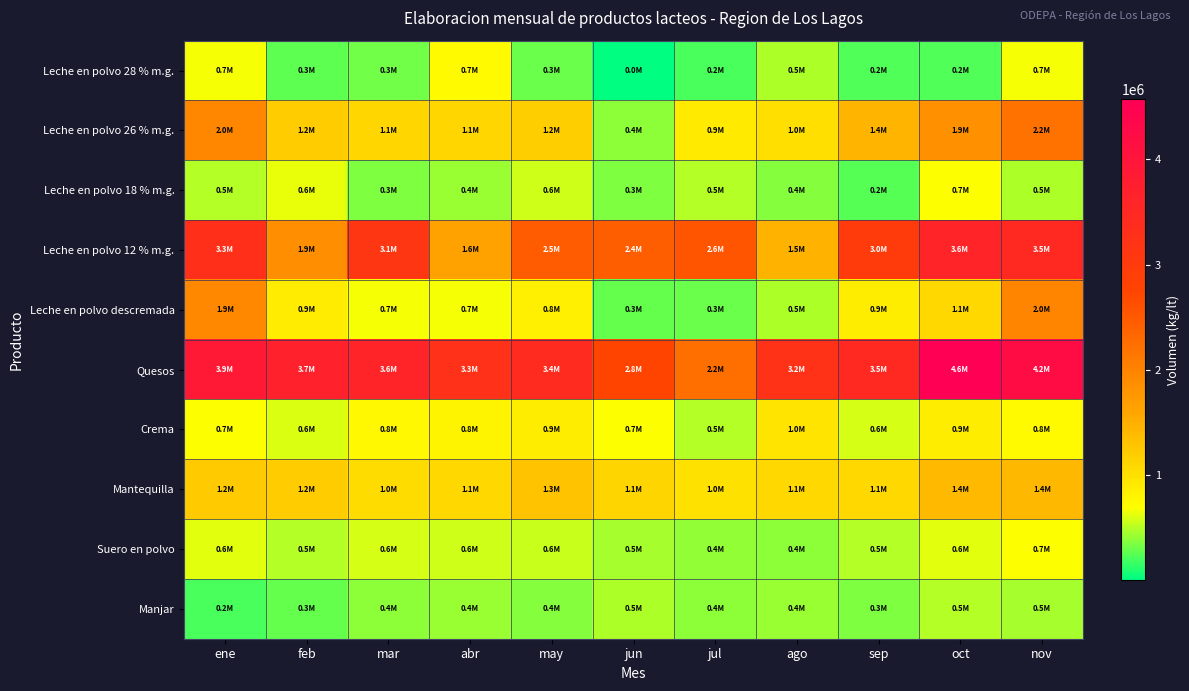

Reading left to right, transcribe all the data shown in this chart.

Leche en polvo 28 % m.g.: ene=666873	feb=254750	mar=319093	abr=742091	may=302580	jun=4175	jul=214181	ago=479772	sep=226677	oct=218579	nov=664039
Leche en polvo 26 % m.g.: ene=1959792	feb=1209028	mar=1095332	abr=1094937	may=1194773	jun=385081	jul=907972	ago=1004290	sep=1444970	oct=1854295	nov=2204879
Leche en polvo 18 % m.g.: ene=500616	feb=637079	mar=346886	abr=417663	may=560245	jun=348276	jul=502054	ago=376508	sep=242484	oct=686809	nov=480253
Leche en polvo 12 % m.g.: ene=3303617	feb=1859065	mar=3132658	abr=1643121	may=2476247	jun=2439027	jul=2566743	ago=1459589	sep=2994321	oct=3597599	nov=3454716
Leche en polvo descremada: ene=1944711	feb=894580	mar=681175	abr=663755	may=849782	jun=288115	jul=296122	ago=476351	sep=873589	oct=1083178	nov=1973382
Quesos: ene=3888778	feb=3665553	mar=3597095	abr=3251097	may=3394730	jun=2755058	jul=2245671	ago=3240740	sep=3459419	oct=4567501	nov=4222390
Crema: ene=690927	feb=601681	mar=753225	abr=805086	may=869894	jun=690019	jul=496110	ago=957688	sep=588432	oct=866069	nov=751096
Mantequilla: ene=1225398	feb=1209269	mar=1039324	abr=1073808	may=1295733	jun=1126413	jul=991070	ago=1077150	sep=1090909	oct=1383269	nov=1399314
Suero en polvo: ene=621217	feb=498475	mar=586189	abr=558296	may=550929	jun=467169	jul=403721	ago=388047	sep=494221	oct=613433	nov=688827
Manjar: ene=203670	feb=287634	mar=379530	abr=431094	may=377500	jun=467732	jul=393592	ago=420644	sep=343528	oct=499520	nov=451334